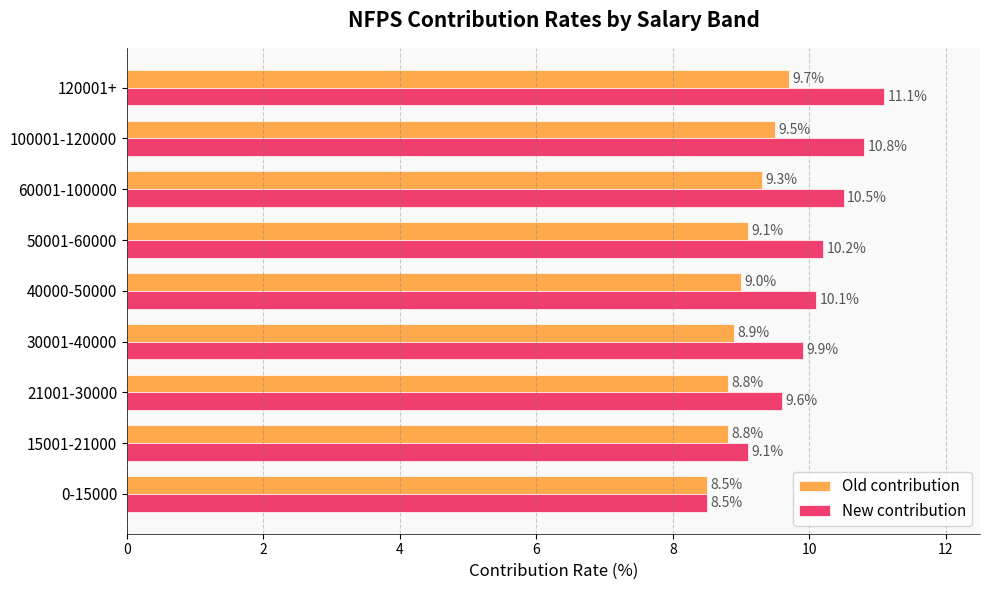

What is the approximate value of New contribution at 15001-21000?

9.1